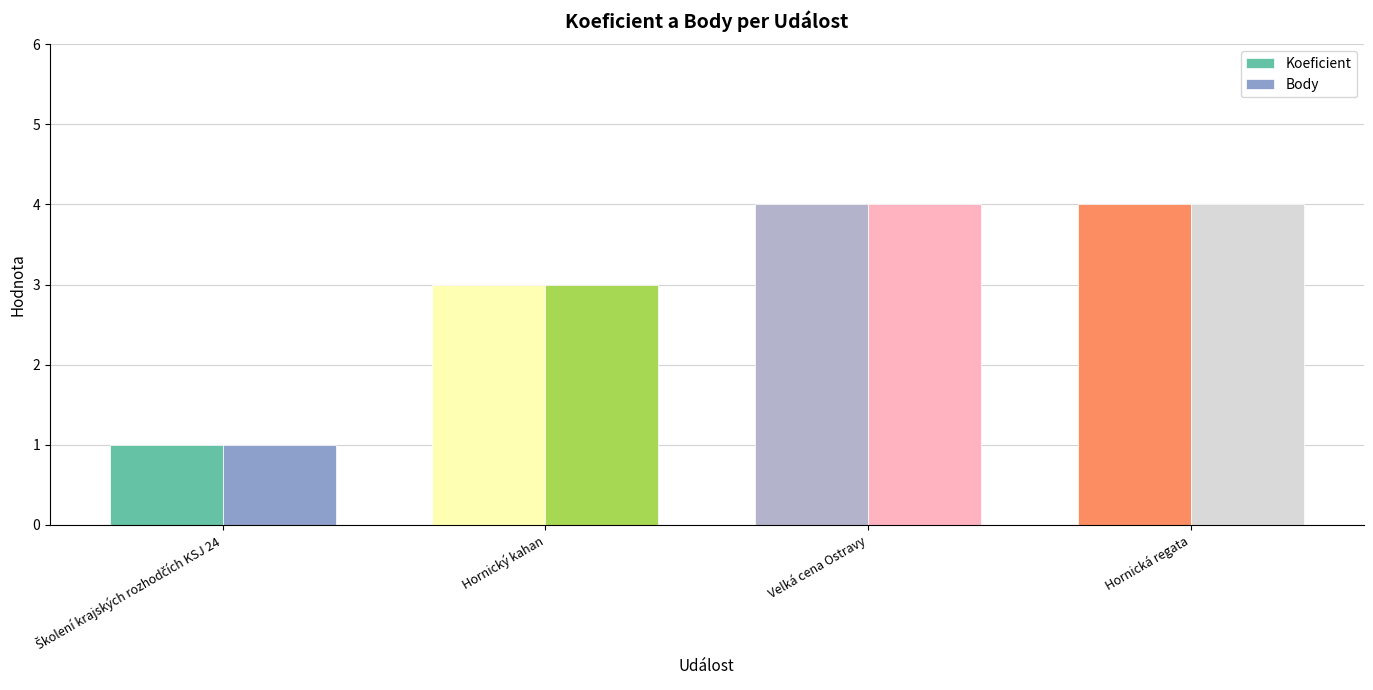

What is the smallest value displayed?

1